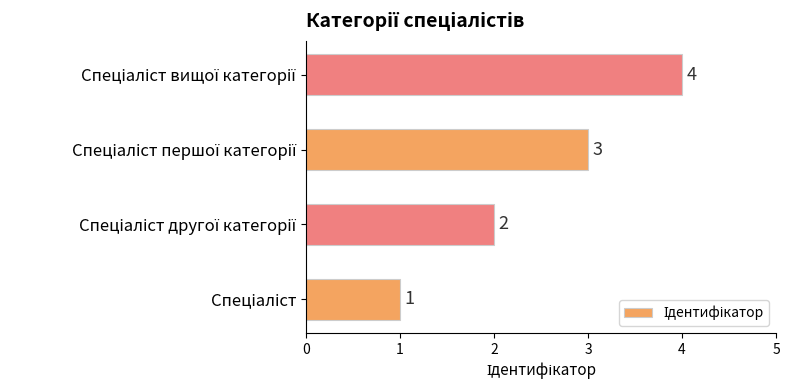

Count the values in the range 2 to 4.

3